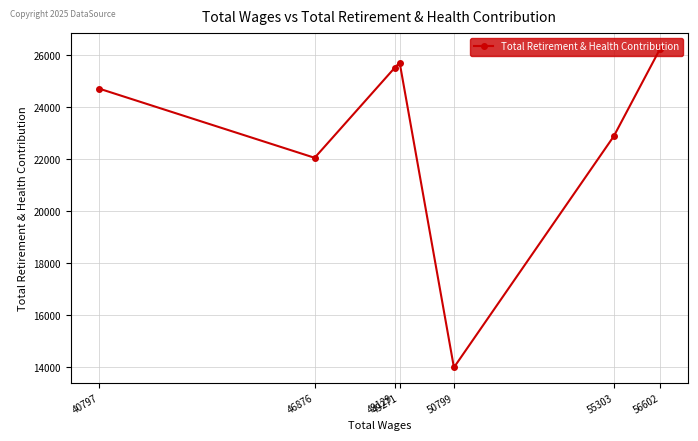

Reading left to right, list all the values displayed in this chart.

40797=24727	46876=22059	49129=25523	49271=25723	50799=13985	55303=22892	56602=26248